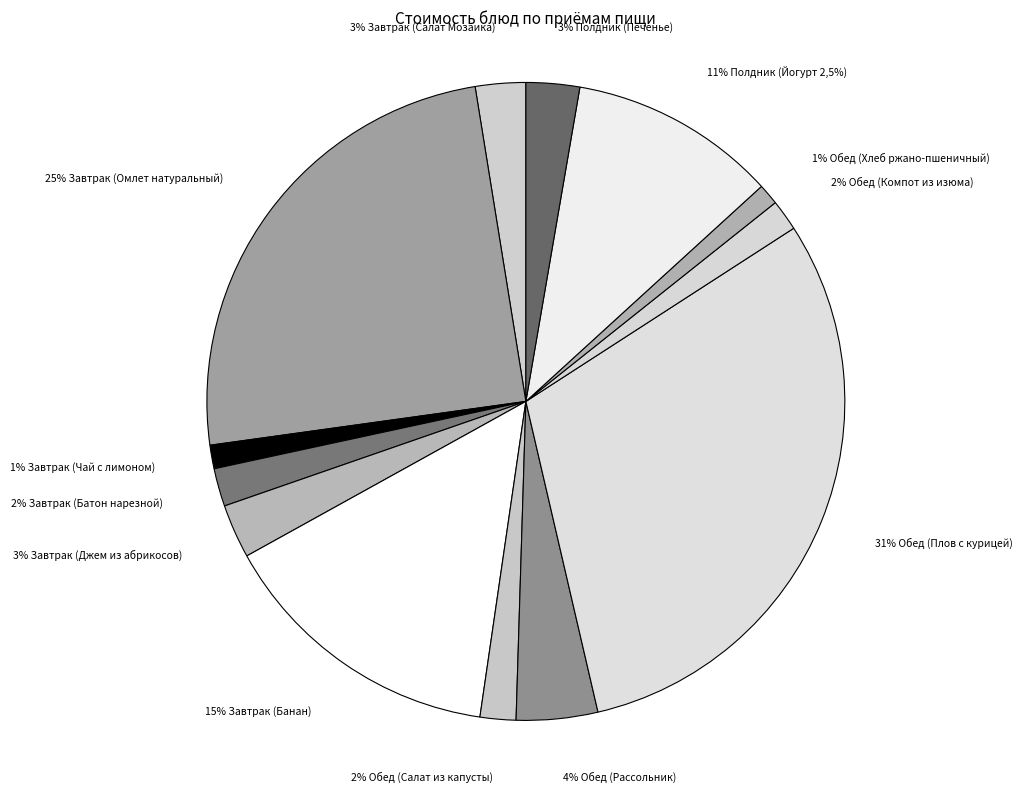

Rank the categories by value from highest to lowest.

Обед (Плов с курицей), Завтрак (Омлет натуральный), Завтрак (Банан), Полдник (Йогурт 2,5%), Обед (Рассольник), Завтрак (Джем из абрикосов), Полдник (Печенье), Завтрак (Салат Мозаика), Завтрак (Батон нарезной), Обед (Салат из капусты), Обед (Компот из изюма), Завтрак (Чай с лимоном), Обед (Хлеб ржано-пшеничный)